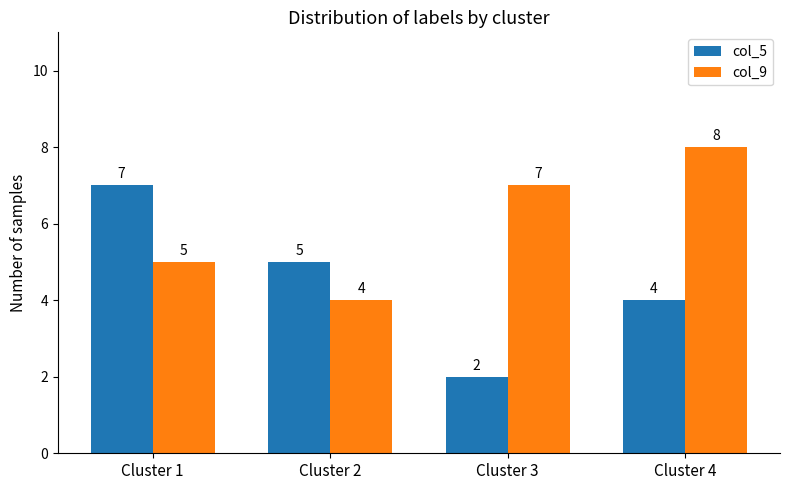

What is the sum of the col_5 values at Cluster 3 and Cluster 4?

6